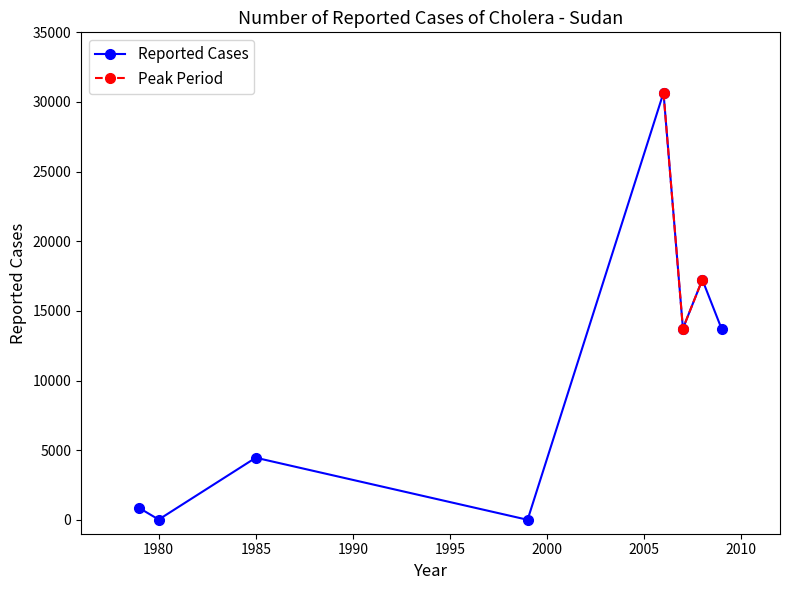

What is the difference between the maximum and minimum values?

30662